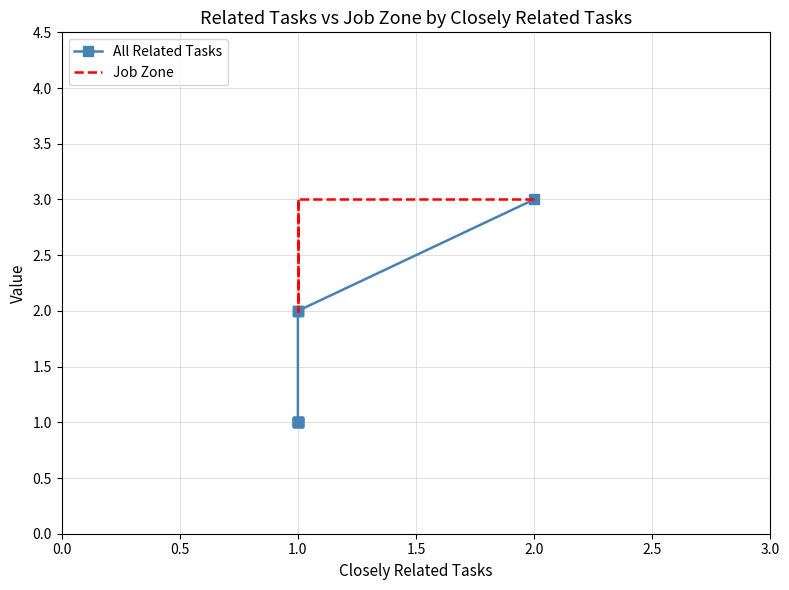

The Job Zone series shows 5 at 1.0. True or false?

False